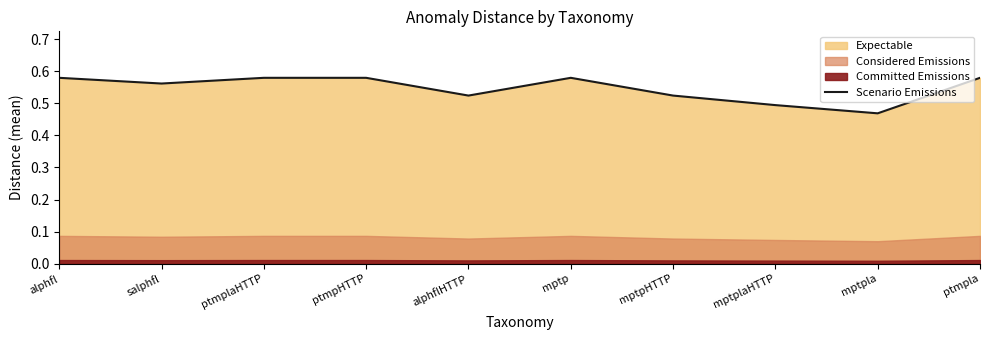

The chart shows a value of 0.6 at ptmplaHTTP. True or false?

True